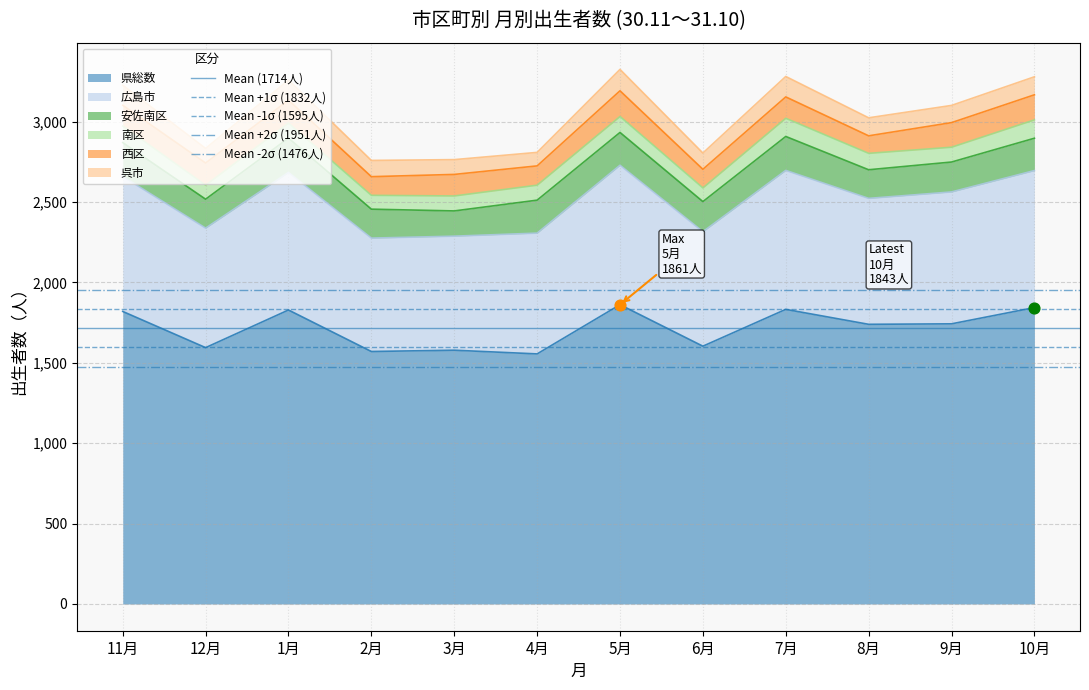

What is the minimum value for 県総数?

1555